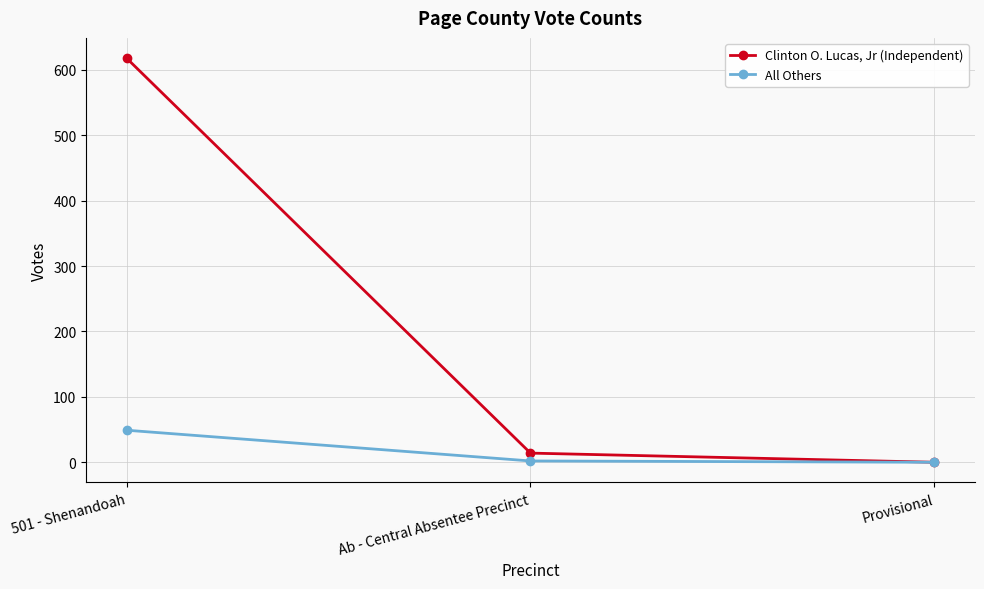

Which series changed the most between 501 - Shenandoah and Ab - Central Absentee Precinct?

Clinton O. Lucas, Jr (Independent)